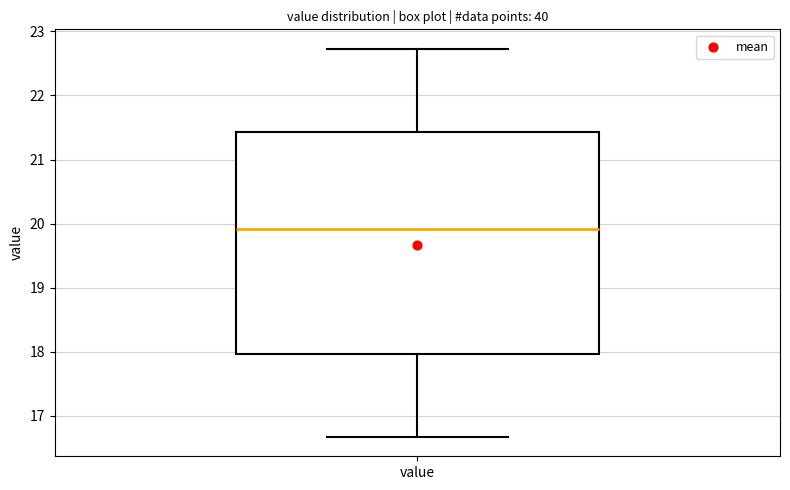

Read this box plot against the y-axis: the position of the median line, the range covered by the box, and the ends of both whiskers. The values are not printed on the chart, so give them approximately, as read against the axis.

median 19.9, box 18.0 to 21.4, whiskers 16.7 to 22.7